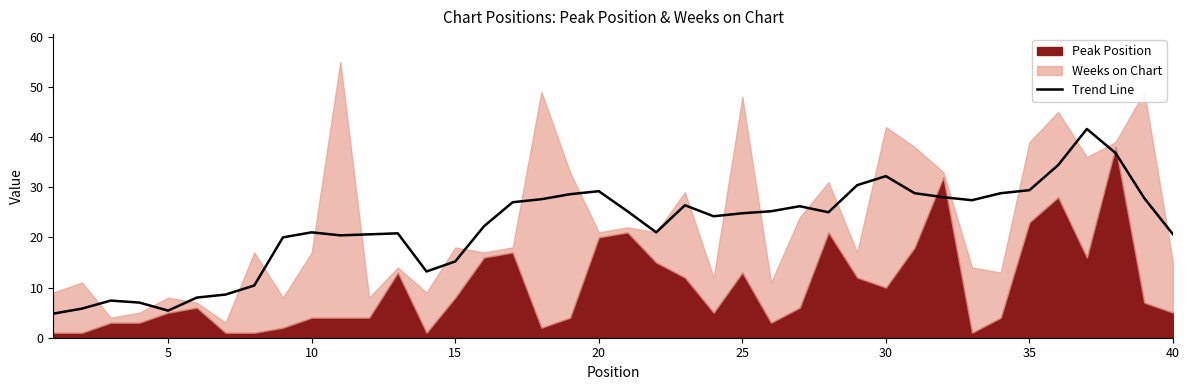

What is the lowest value of the Trend Line series?

4.8